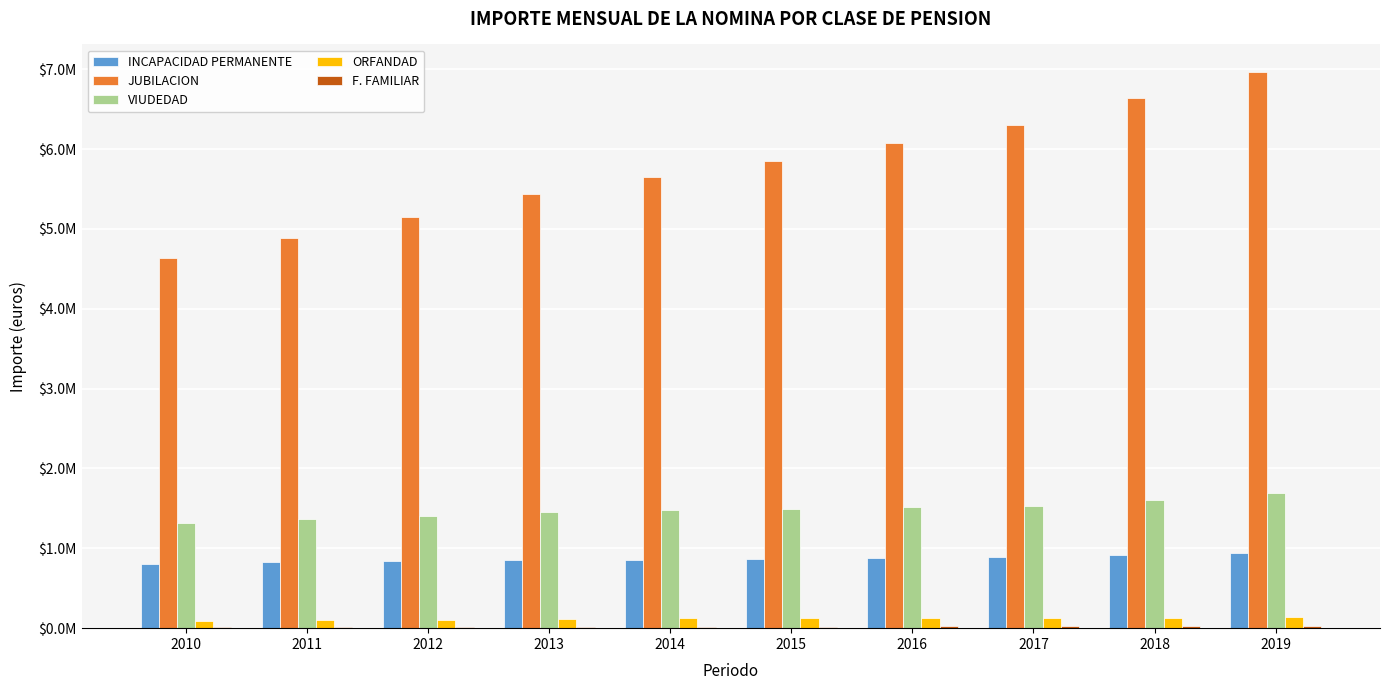

Are the bars horizontal?

No